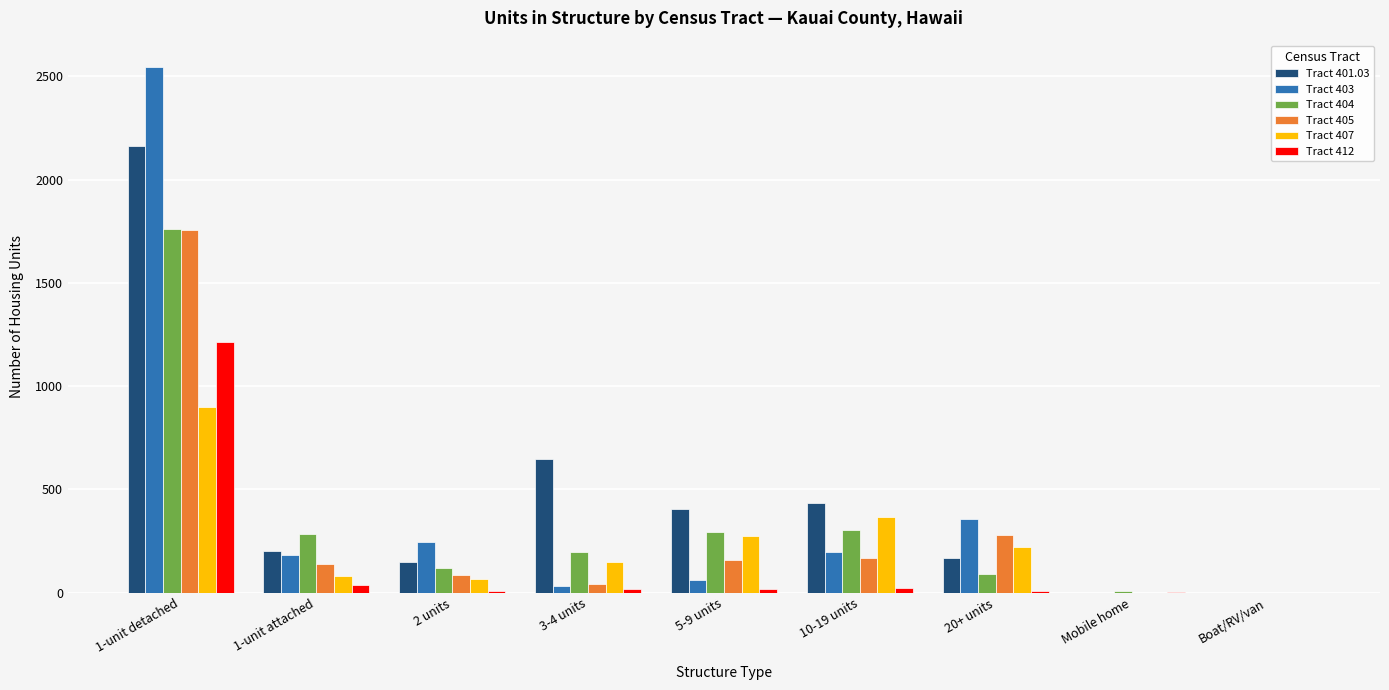

The value of Tract 404 at 10-19 units is 178. True or false?

False